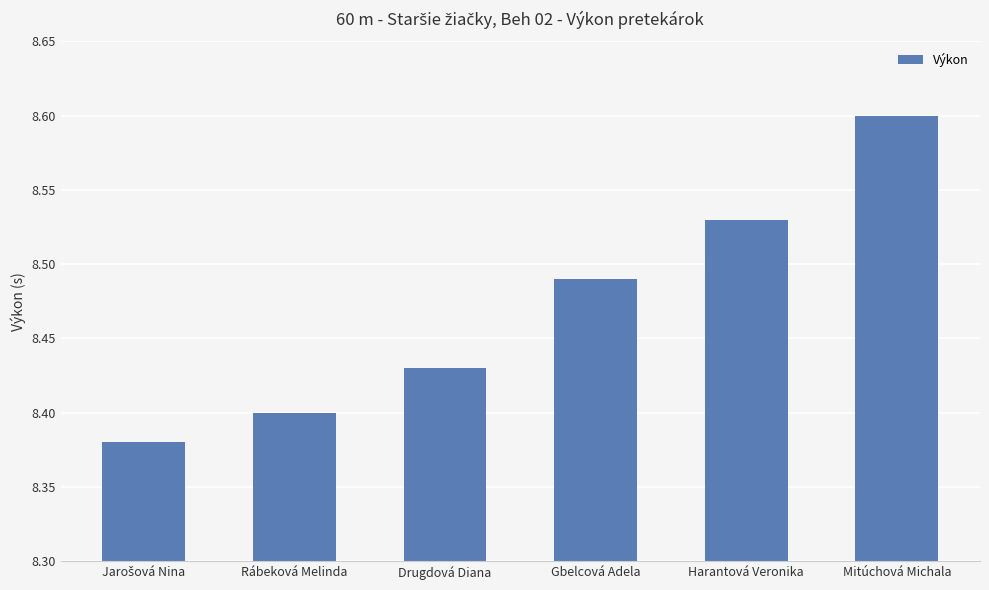

True or false: the data shows 8.4 at Rábeková Melinda.

True